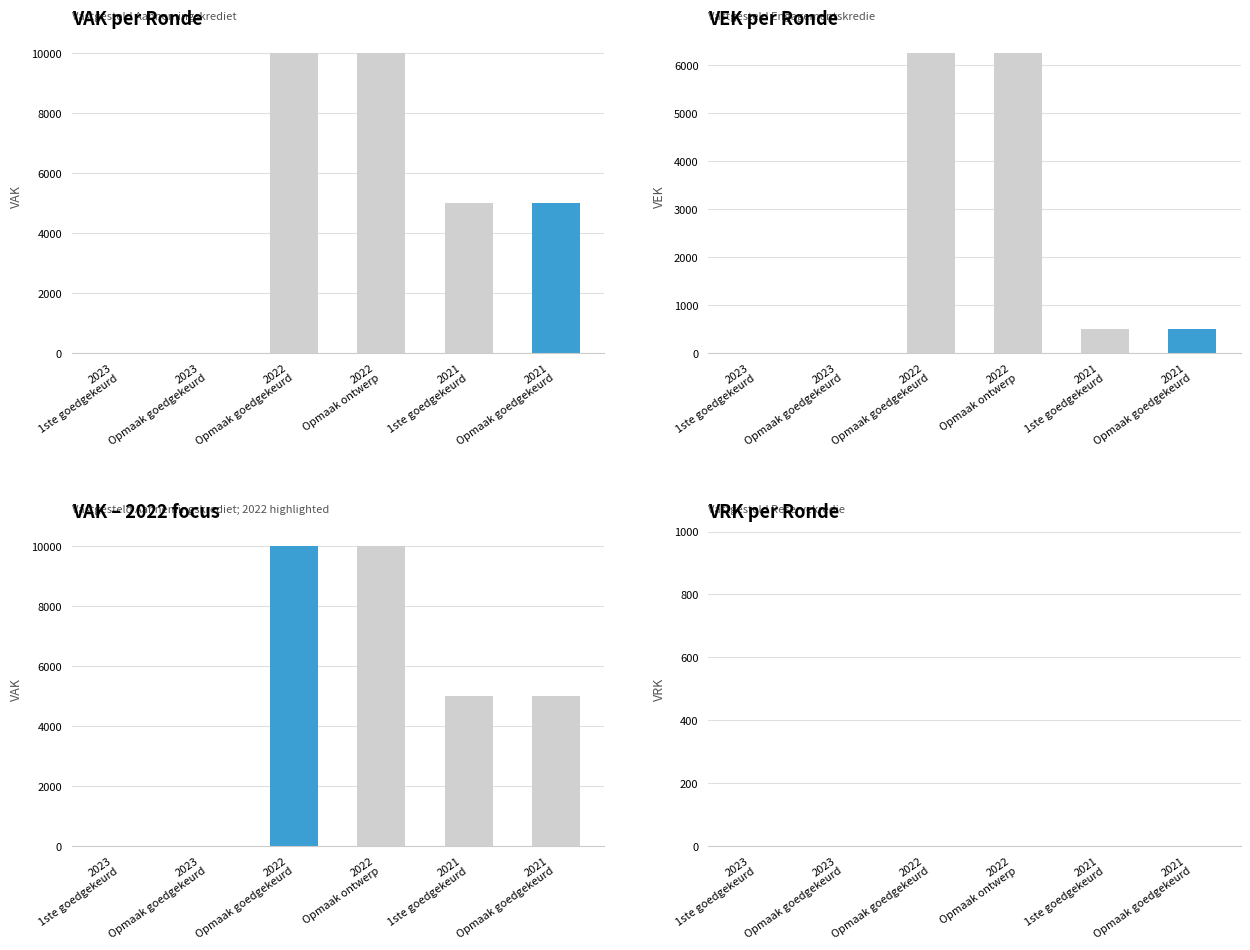

Reading left to right, what are all the values shown in this chart?

VAK: 0	0	10000	10000	5000	5000
VEK: 0	0	6250	6250	500	500
VAK (2022): 0	0	10000	10000	5000	5000
VRK: 0	0	0	0	0	0